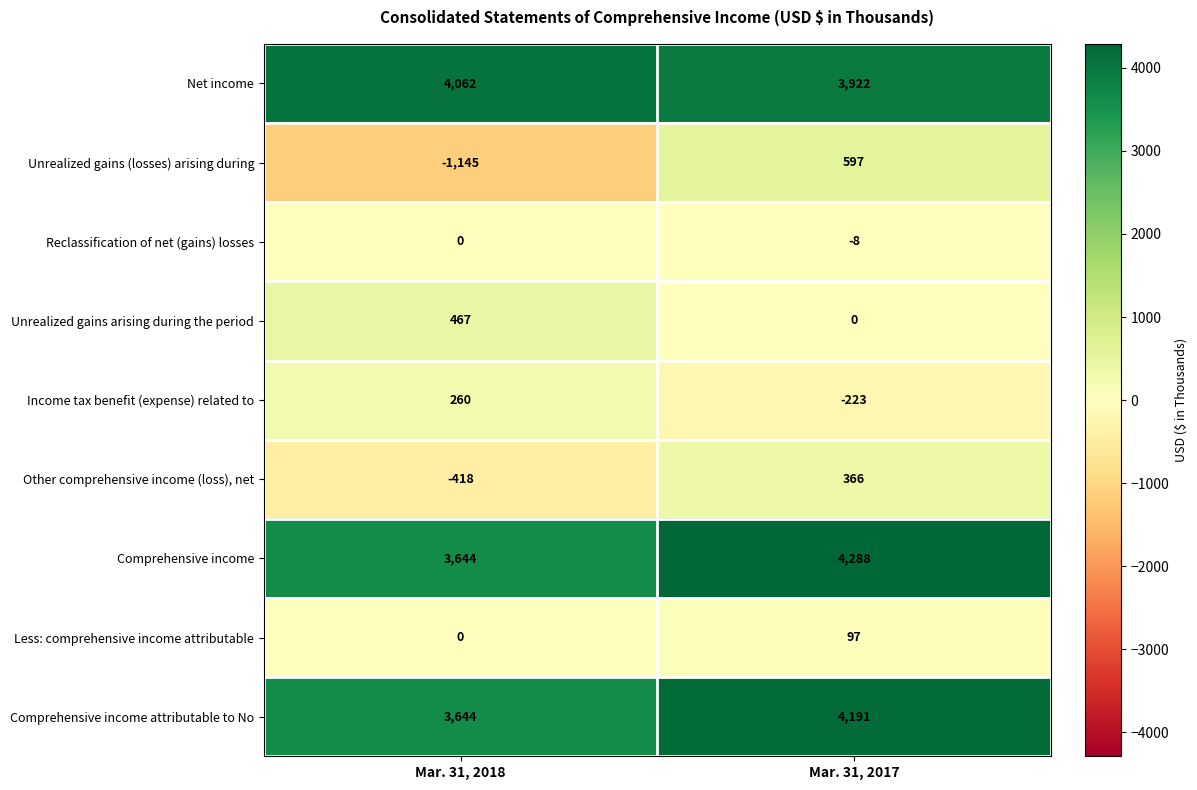

Reading left to right, extract all data points from this chart.

Net income: Mar. 31, 2018=4062	Mar. 31, 2017=3922
Unrealized gains (losses) arising during: Mar. 31, 2018=-1145	Mar. 31, 2017=597
Reclassification of net (gains) losses: Mar. 31, 2018=0	Mar. 31, 2017=-8
Unrealized gains arising during the period: Mar. 31, 2018=467	Mar. 31, 2017=0
Income tax benefit (expense) related to: Mar. 31, 2018=260	Mar. 31, 2017=-223
Other comprehensive income (loss), net: Mar. 31, 2018=-418	Mar. 31, 2017=366
Comprehensive income: Mar. 31, 2018=3644	Mar. 31, 2017=4288
Less: comprehensive income attributable: Mar. 31, 2018=0	Mar. 31, 2017=97
Comprehensive income attributable to No: Mar. 31, 2018=3644	Mar. 31, 2017=4191